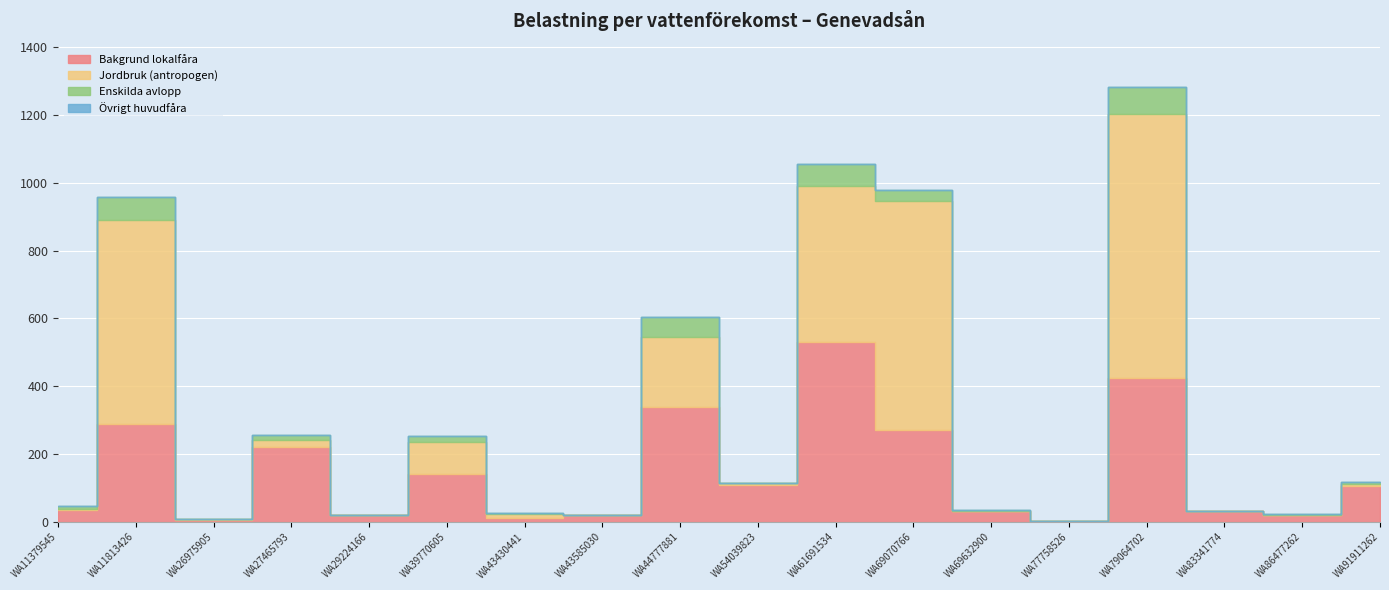

Which series has the largest total across all categories?

Jordbruk (antropogen)